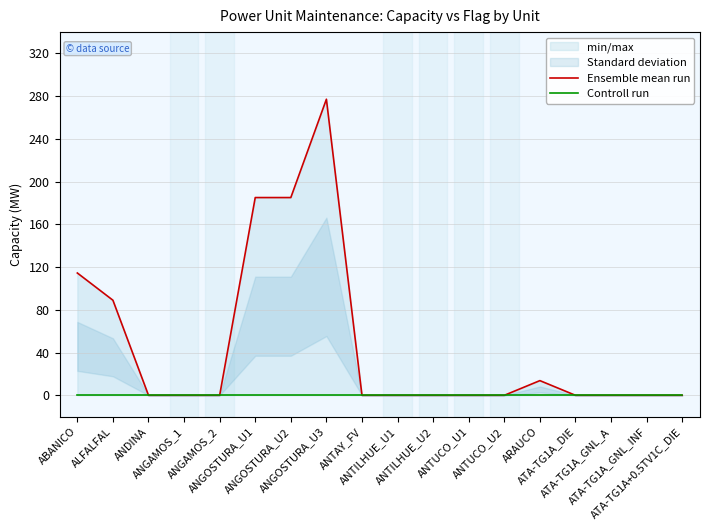

Where is Controll run nearest to the value 0?

ABANICO